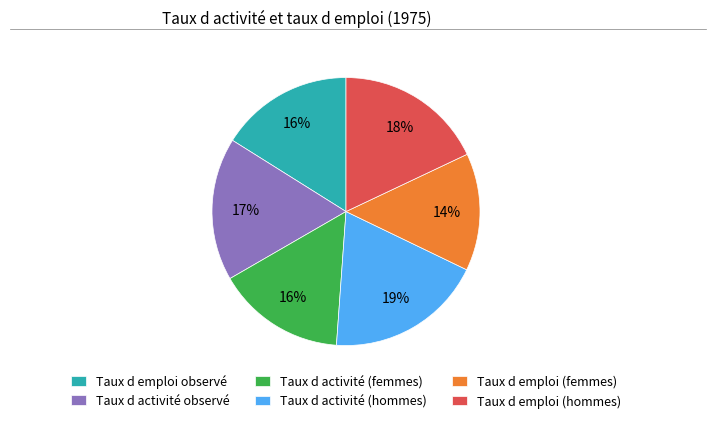

What percentage is the Taux d emploi observé slice, to the nearest percent?

16%